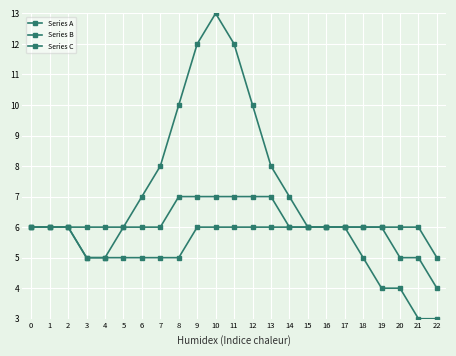

How many values in the Series B series are below 6?

7